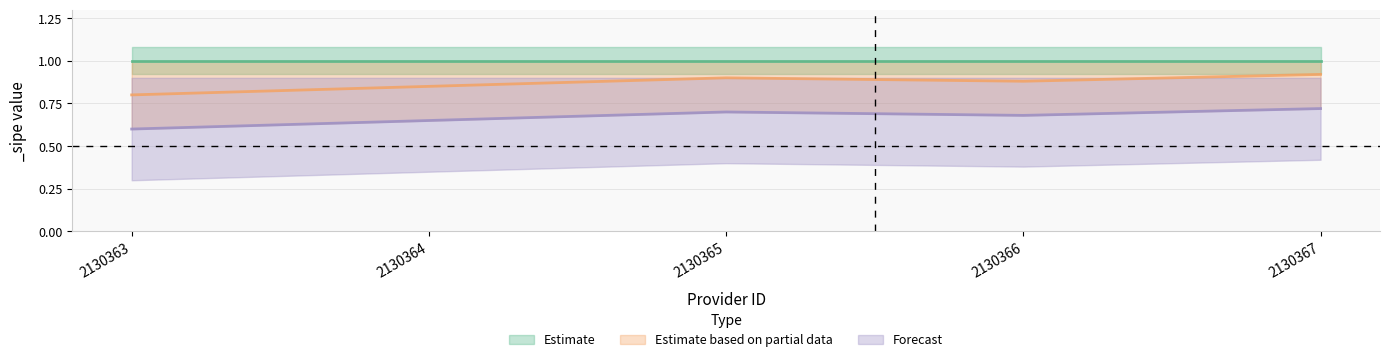

What is the sum of the Estimate based on partial data values at 2130367 and 2130364?

1.8